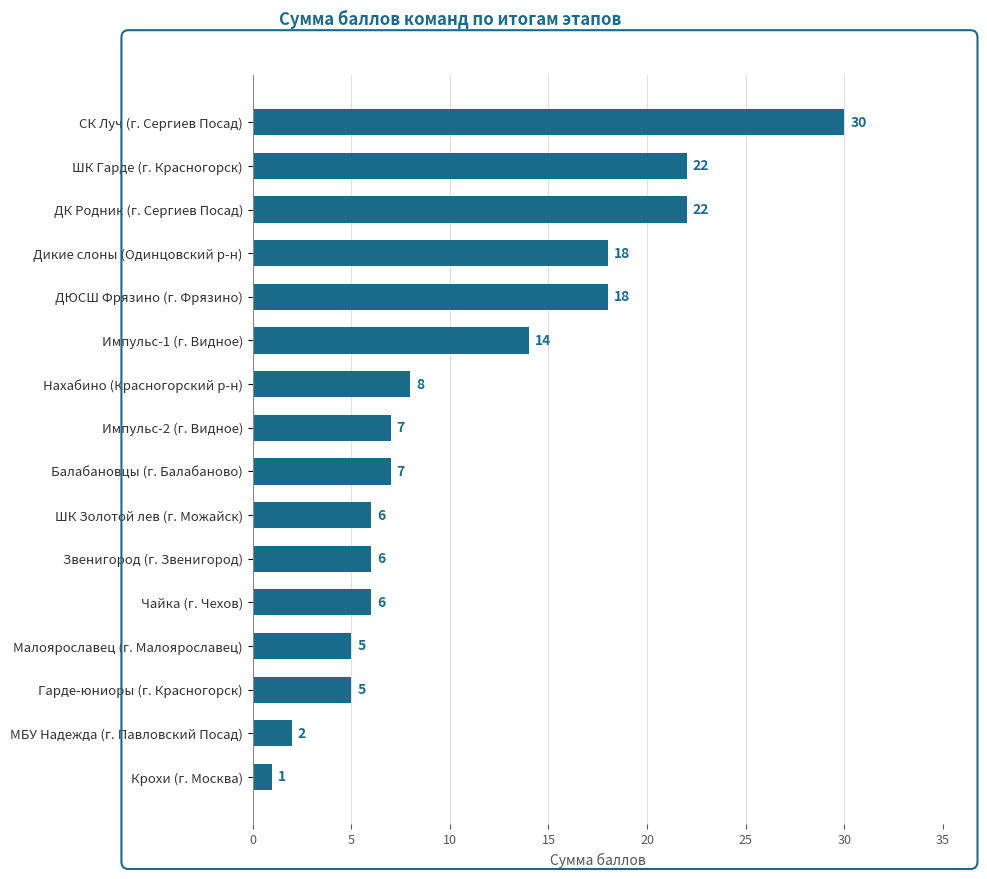

Where is the data nearest to the value 15?

Импульс-1 (г. Видное)